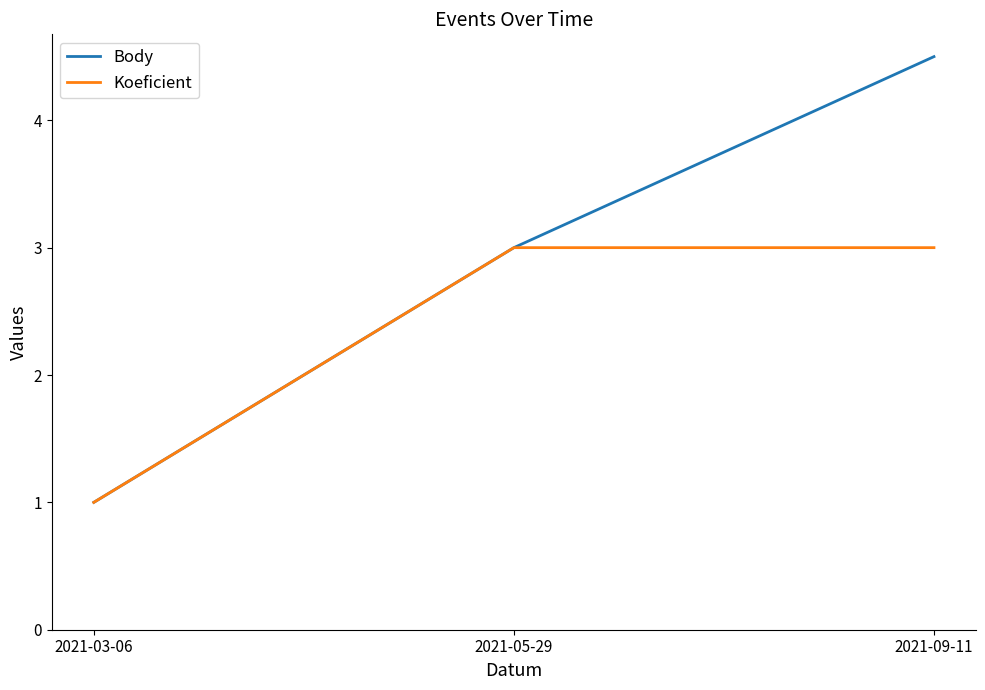

The value of Koeficient at 2021-09-11 is 4.8. True or false?

False